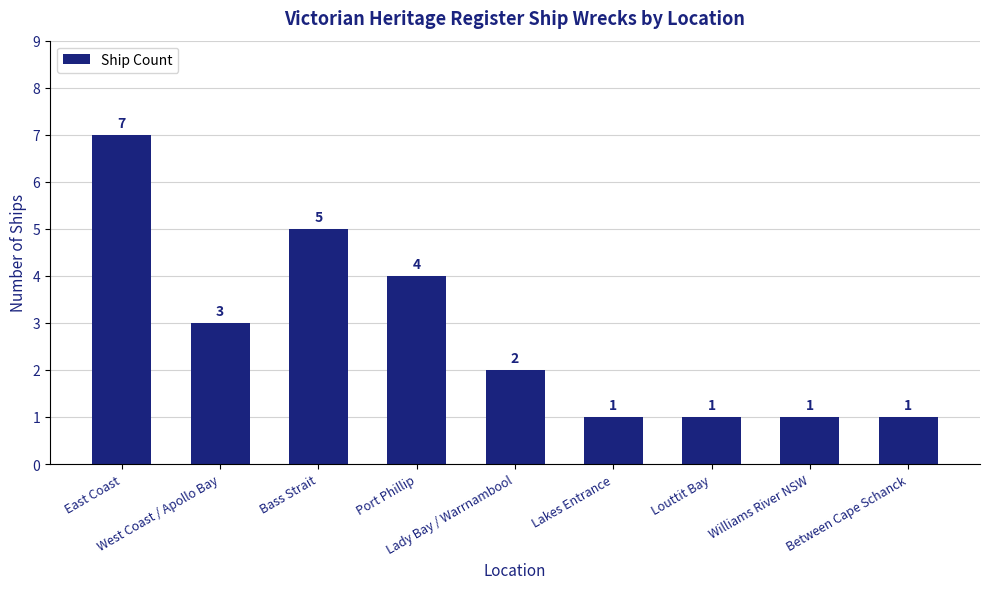

Is it true that the value at Louttit Bay is 1?

True